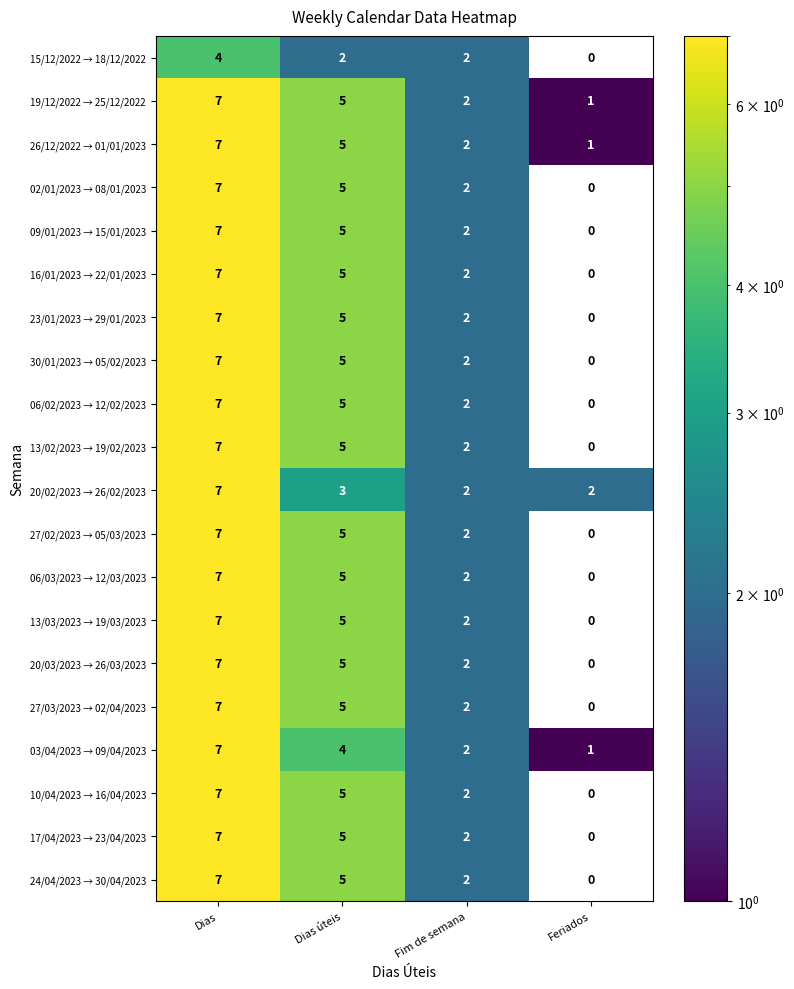

The 24/04/2023 → 30/04/2023 series shows 5 at Dias úteis. True or false?

True